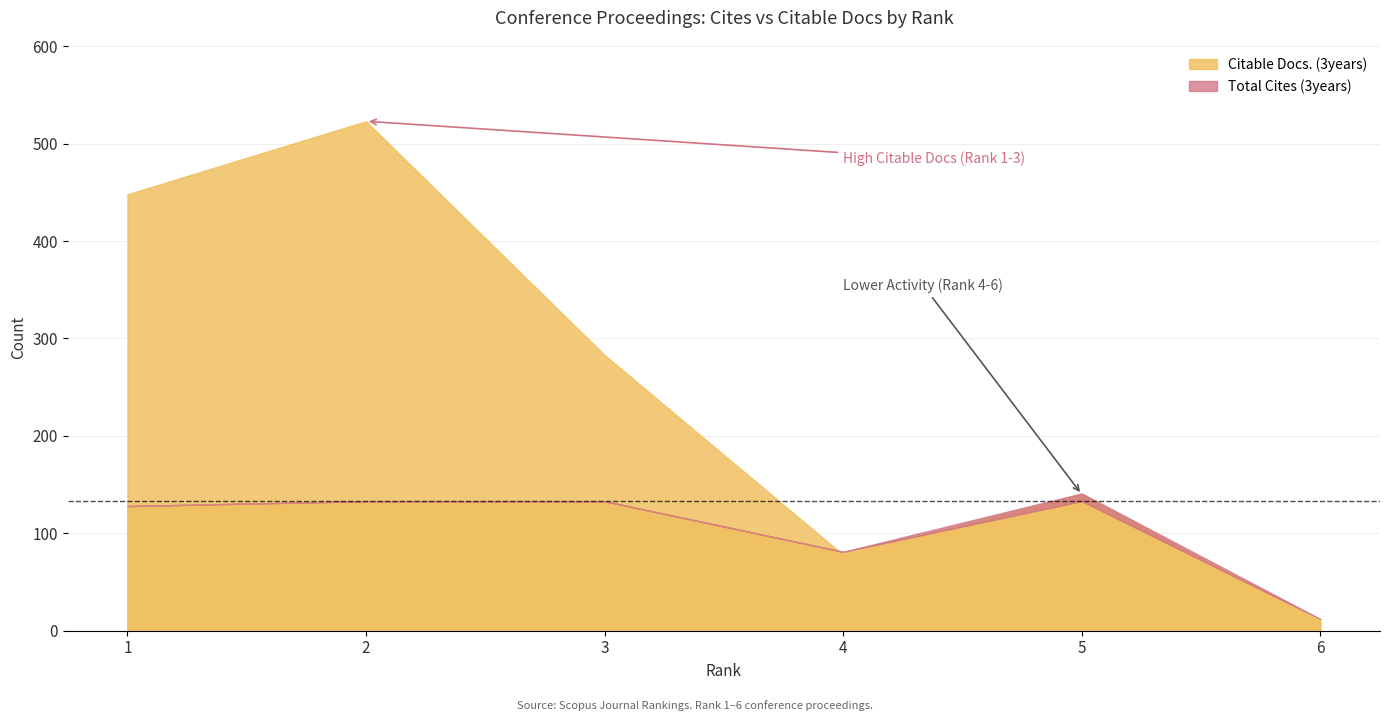

The value of Total Cites (3years) at 1 is 128. True or false?

True